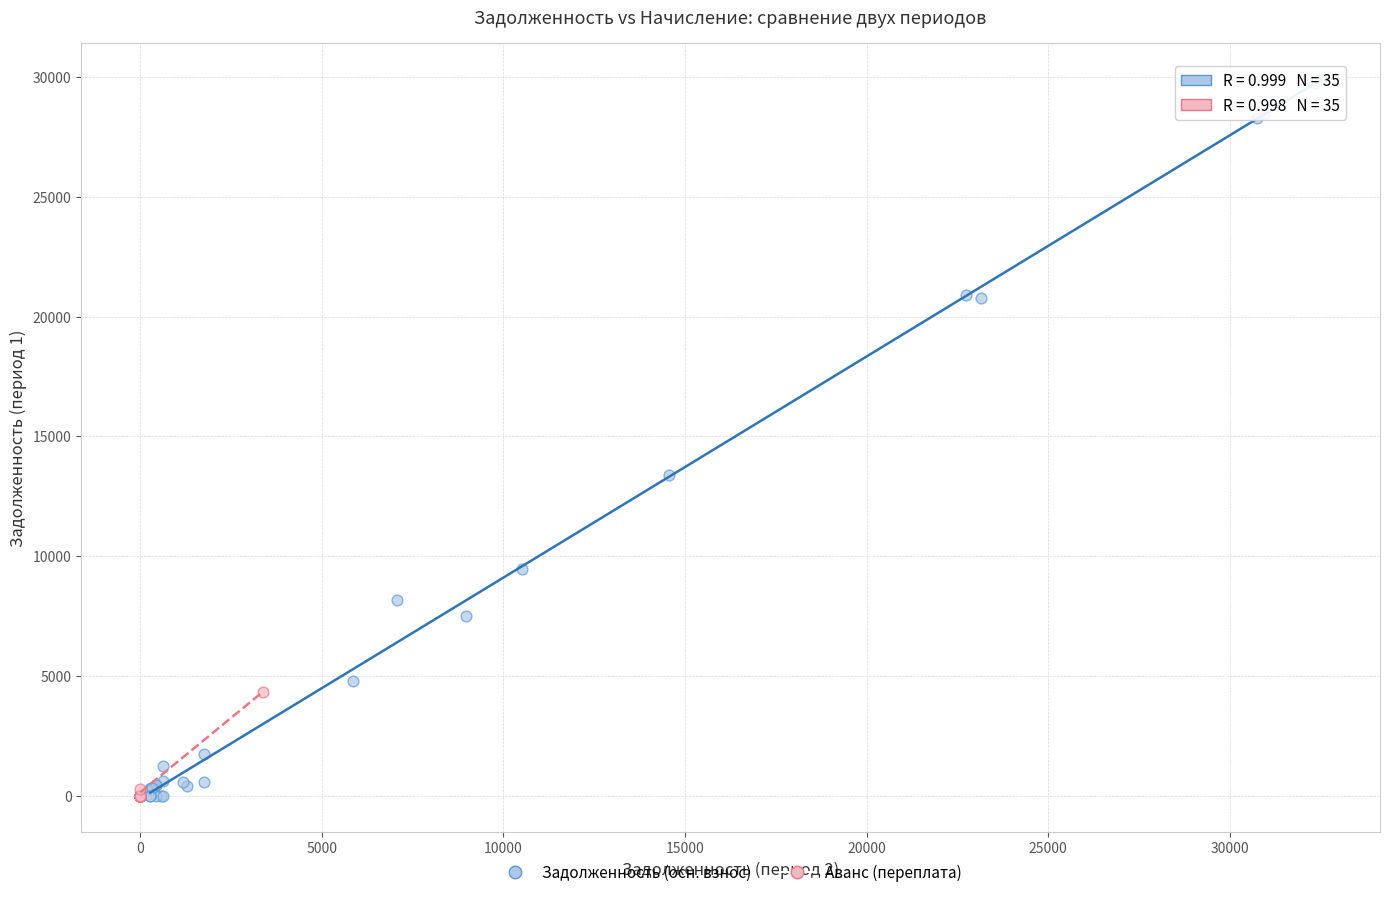

Which series contains the highest Y value?

Задолженность (осн. взнос)